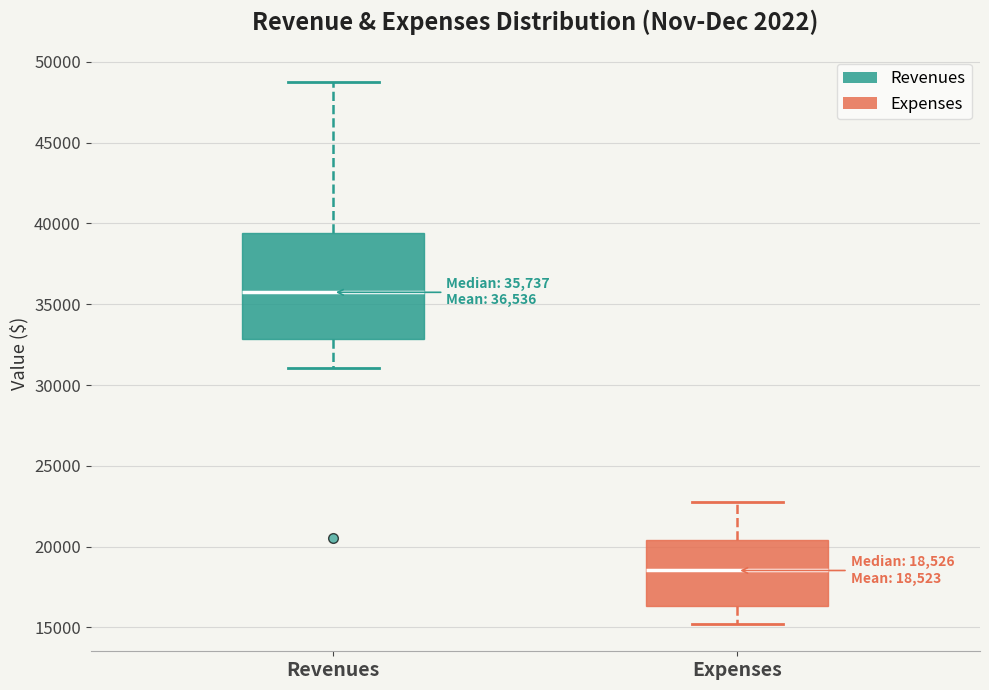

Which box's median line is the highest?

Revenues